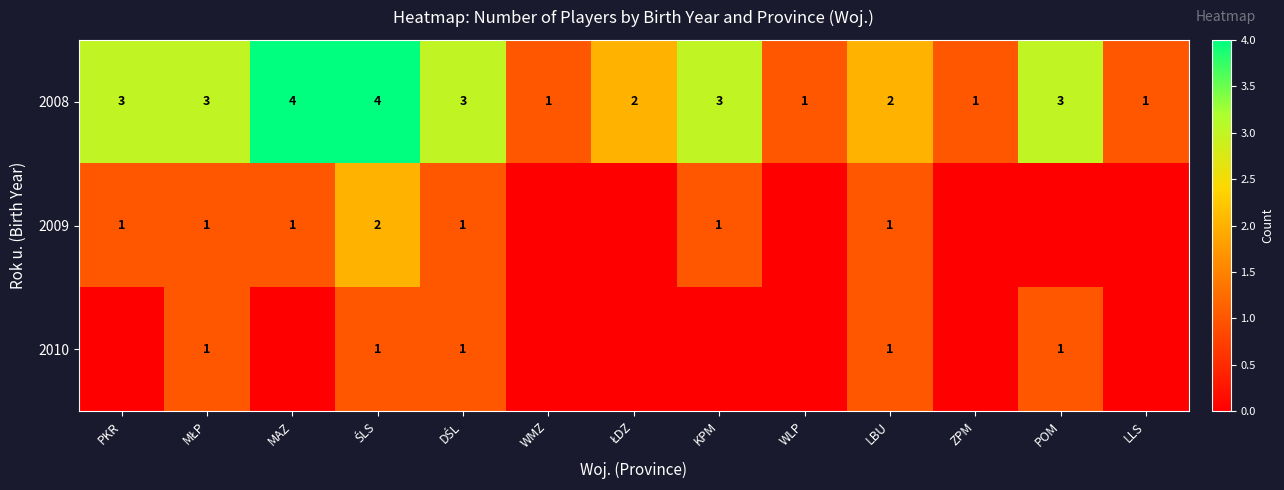

Is the value of 2008 at KPM greater than the value of 2010 at LBU?

Yes